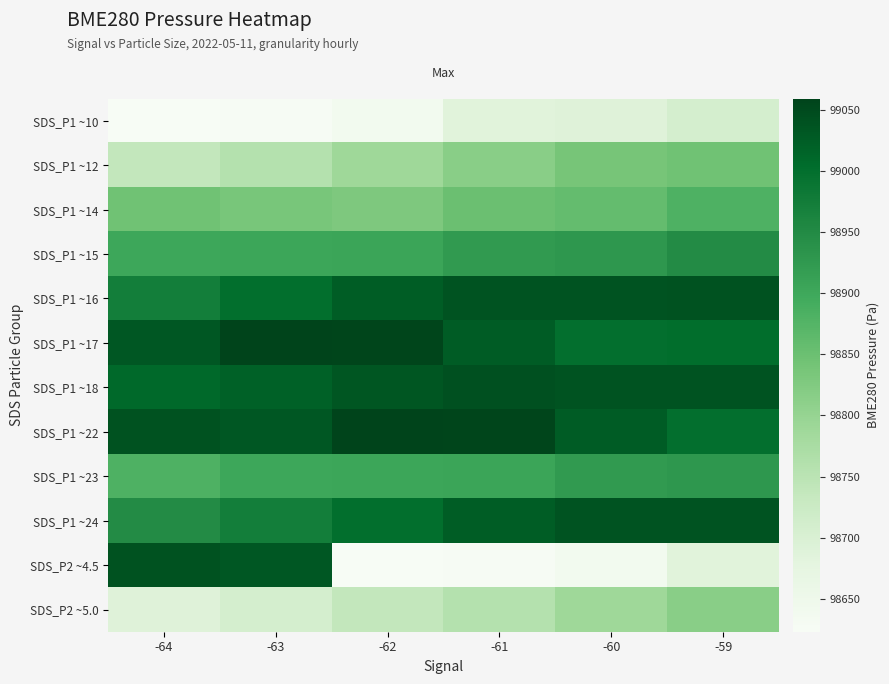

What is the spread (max minus min) of values at -64?

416.1